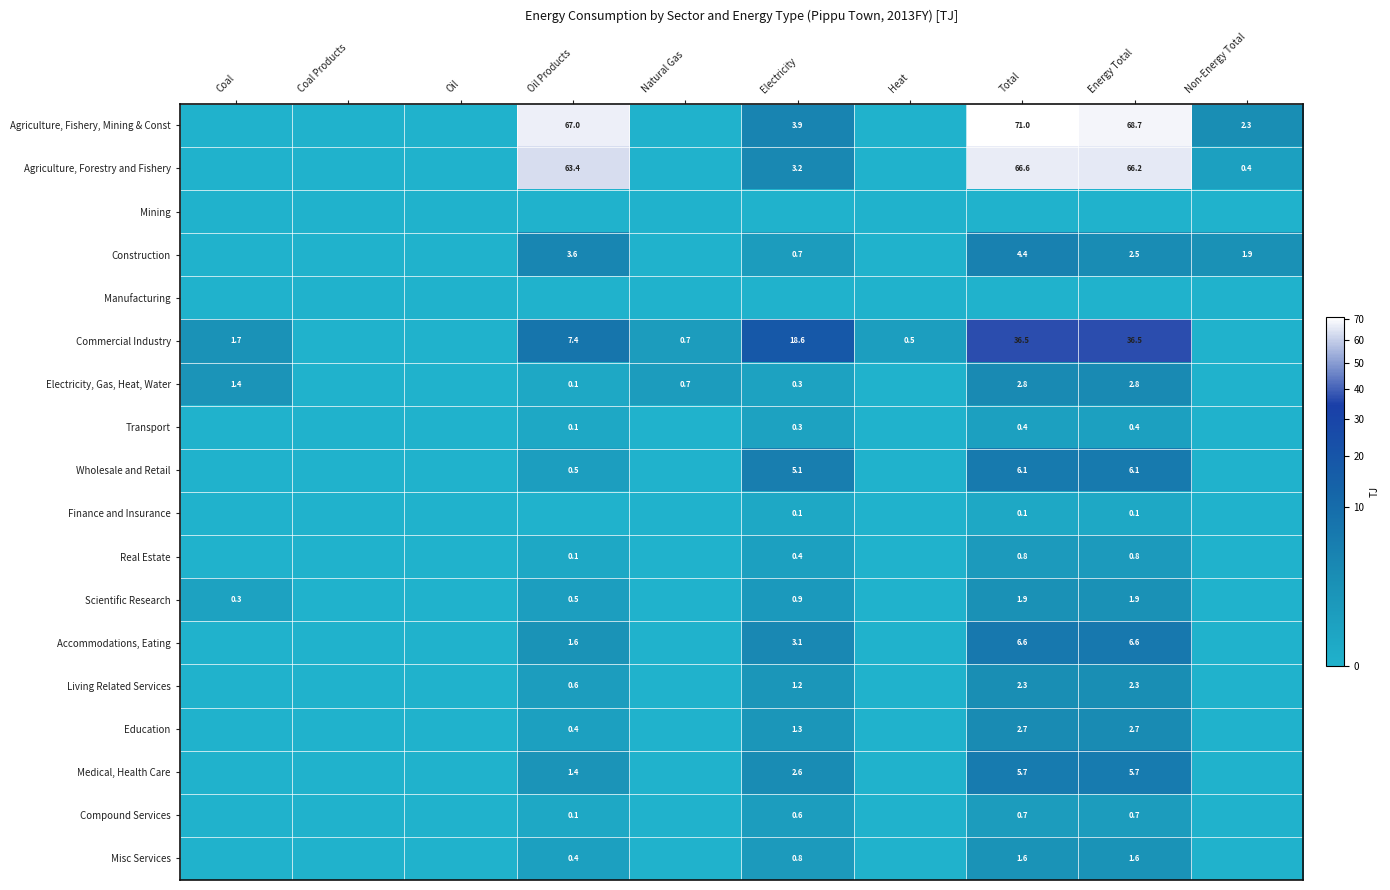

What is the difference between the Education values at Oil Products and Electricity?

0.9